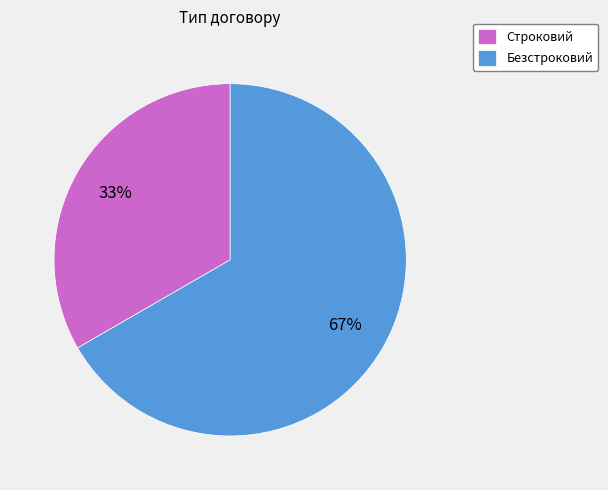

Does any single category account for the majority?

Yes